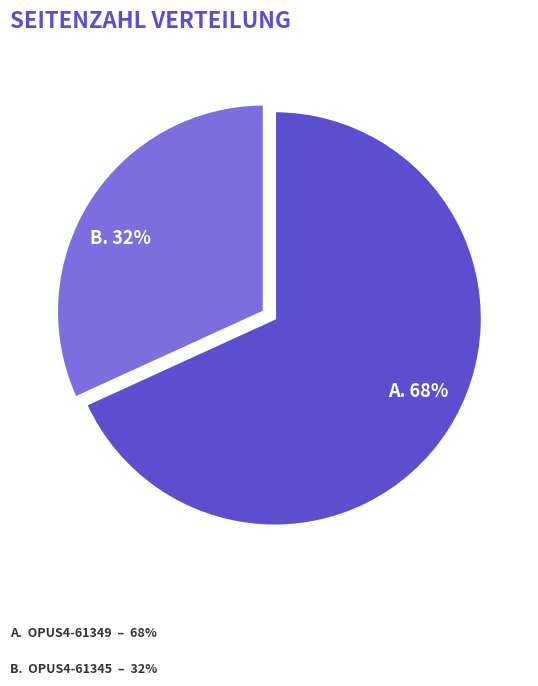

Is there any slice that represents more than half of the pie?

Yes